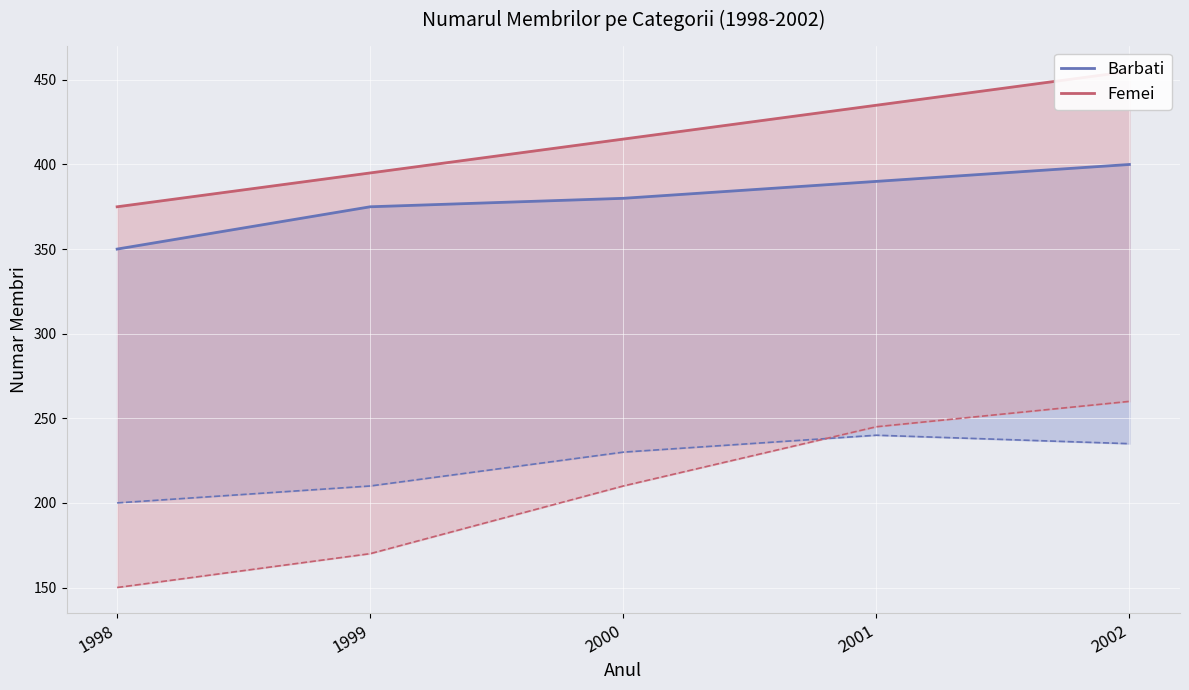

What is the sum of all Femei values?

2075